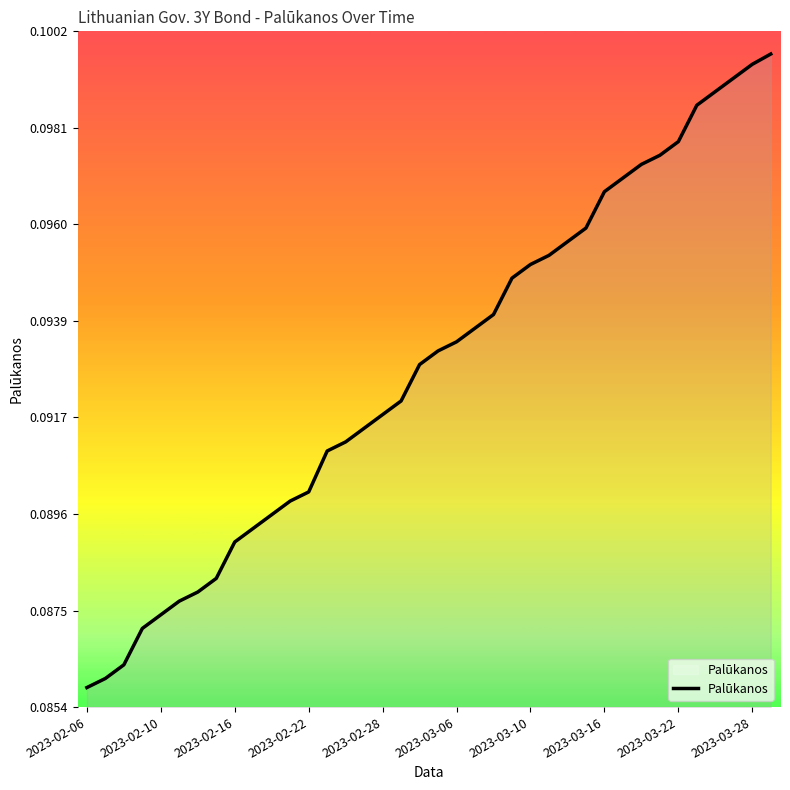

True or false: there are more than 0 points higher than both neighbors.

False